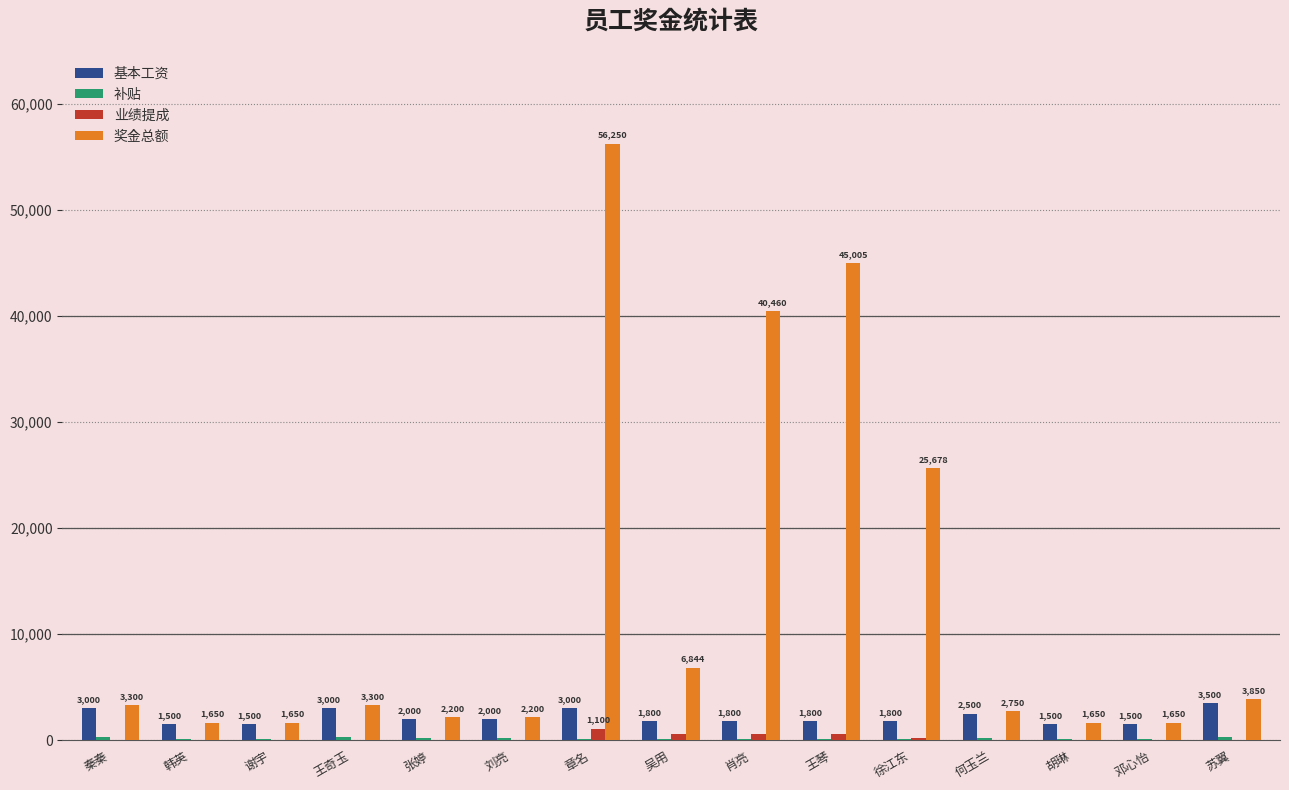

Between 秦秦 and 徐江东, which series saw the biggest shift?

奖金总额